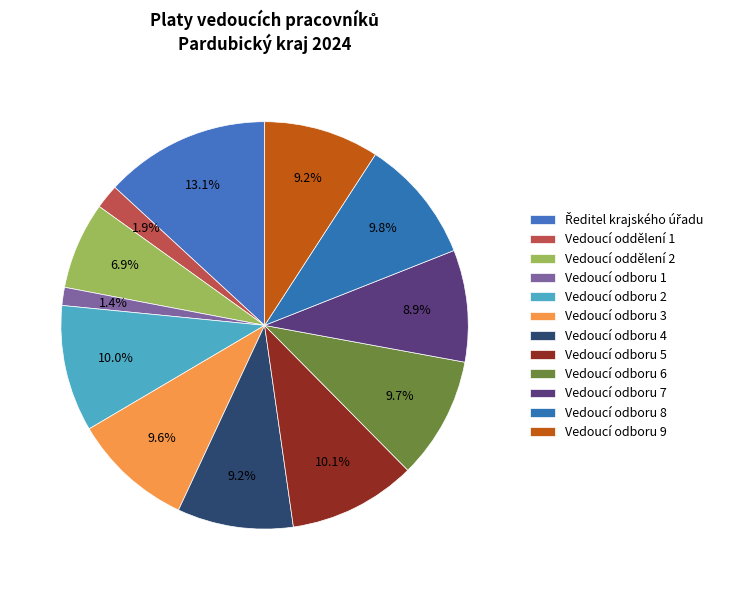

To the nearest percent, what portion does Vedoucí oddělení 1 represent?

2%